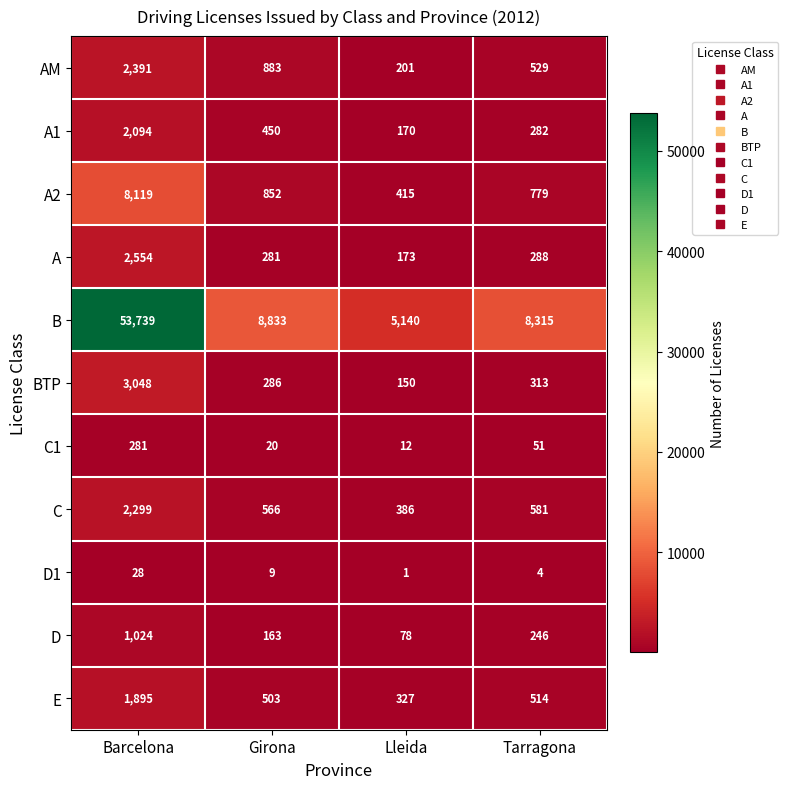

Where does the E series first go above 514?

Barcelona